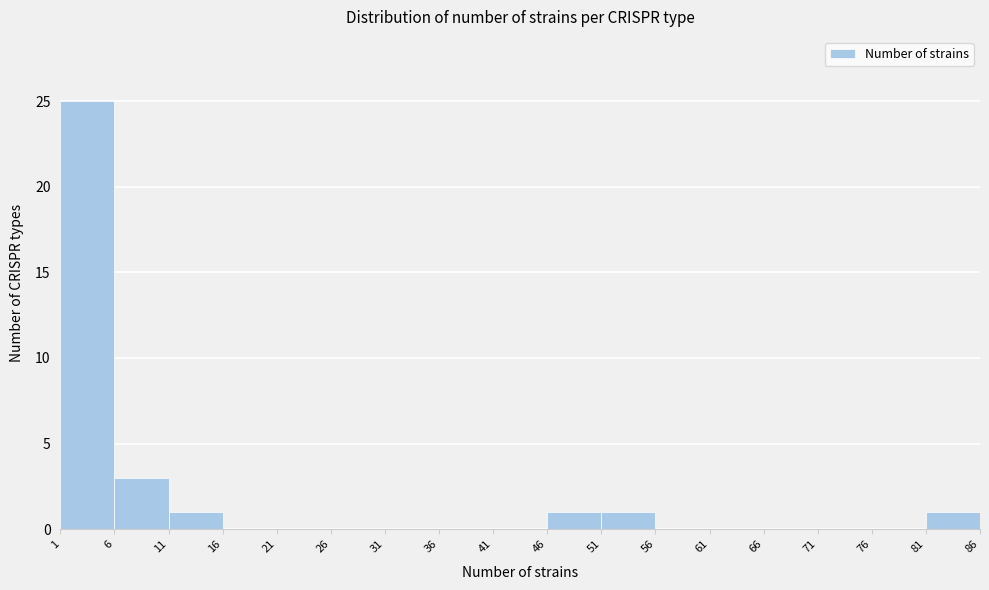

Which range on the x-axis has the tallest bar?

1 to 6